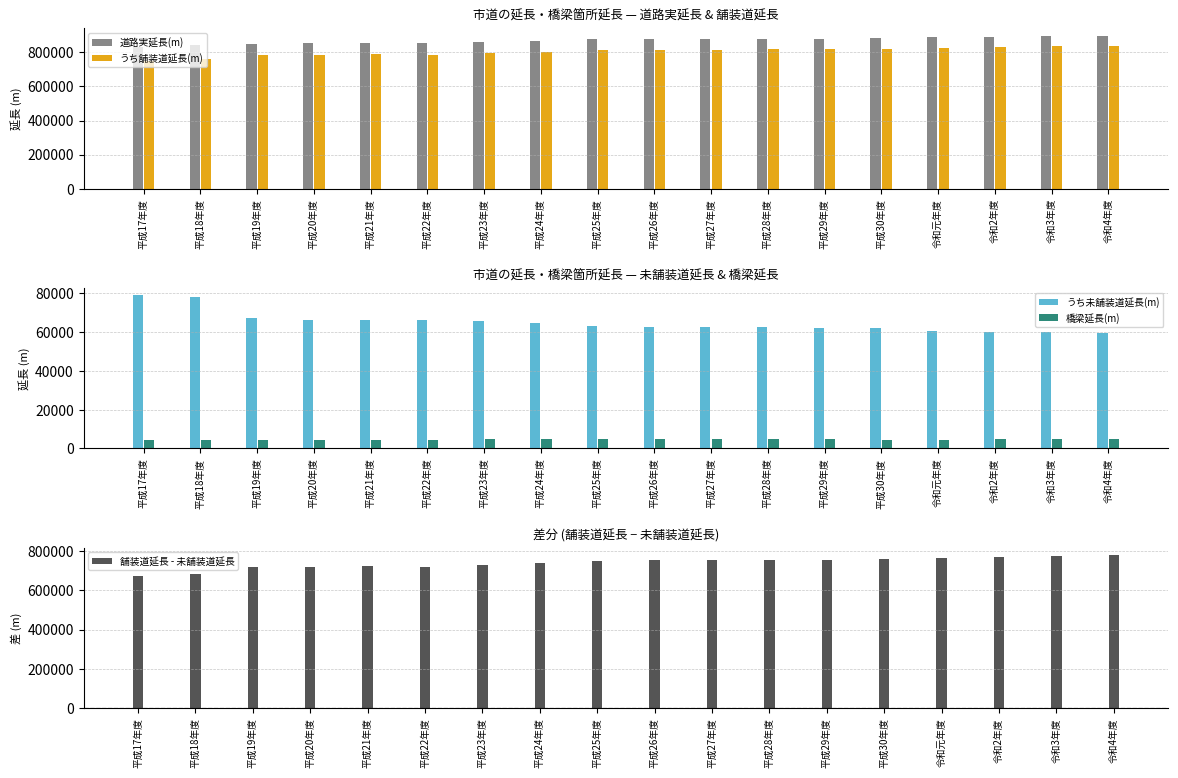

What is the sum of all 橋梁延長(m) values?

82359.0